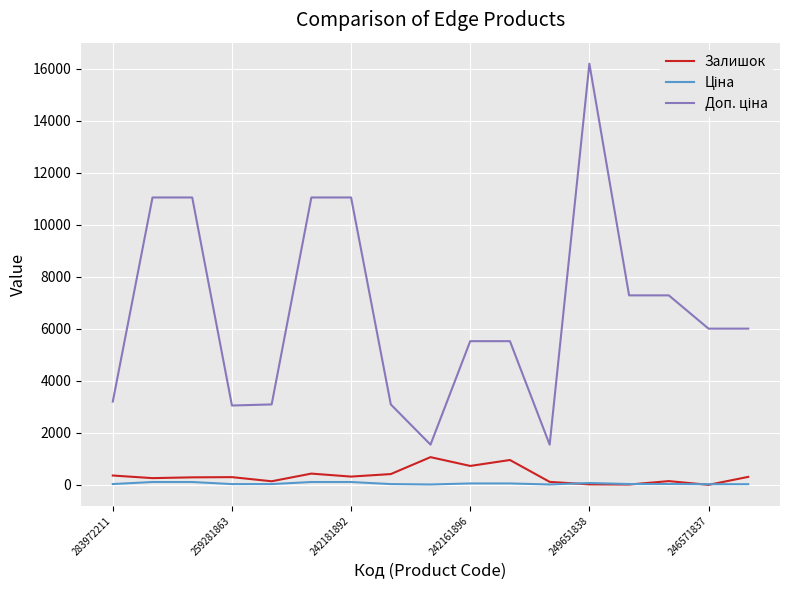

What is the greatest value displayed?

16200.0